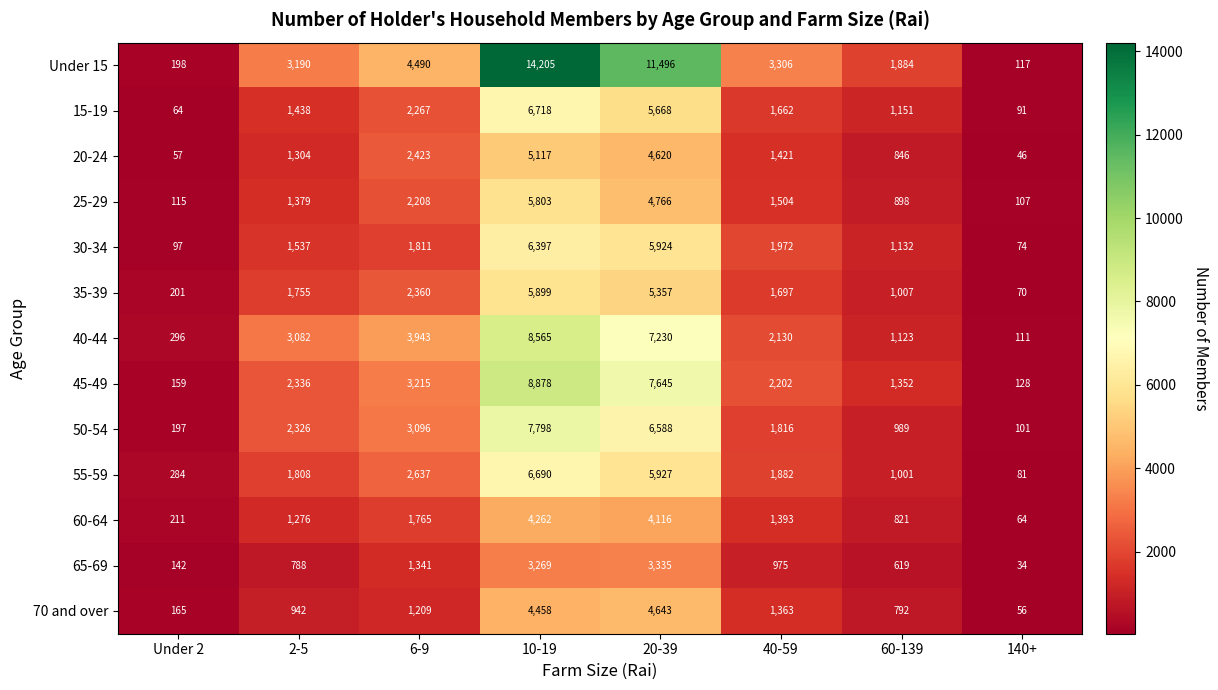

What is the average value of the 15-19 series?

2382